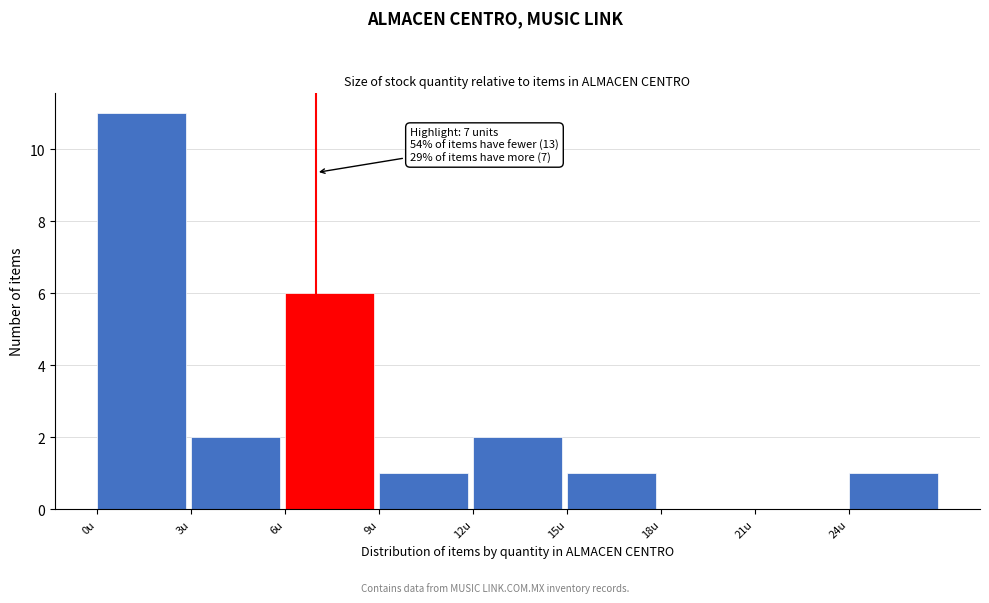

Which range on the x-axis has the tallest bar?

0 to 3